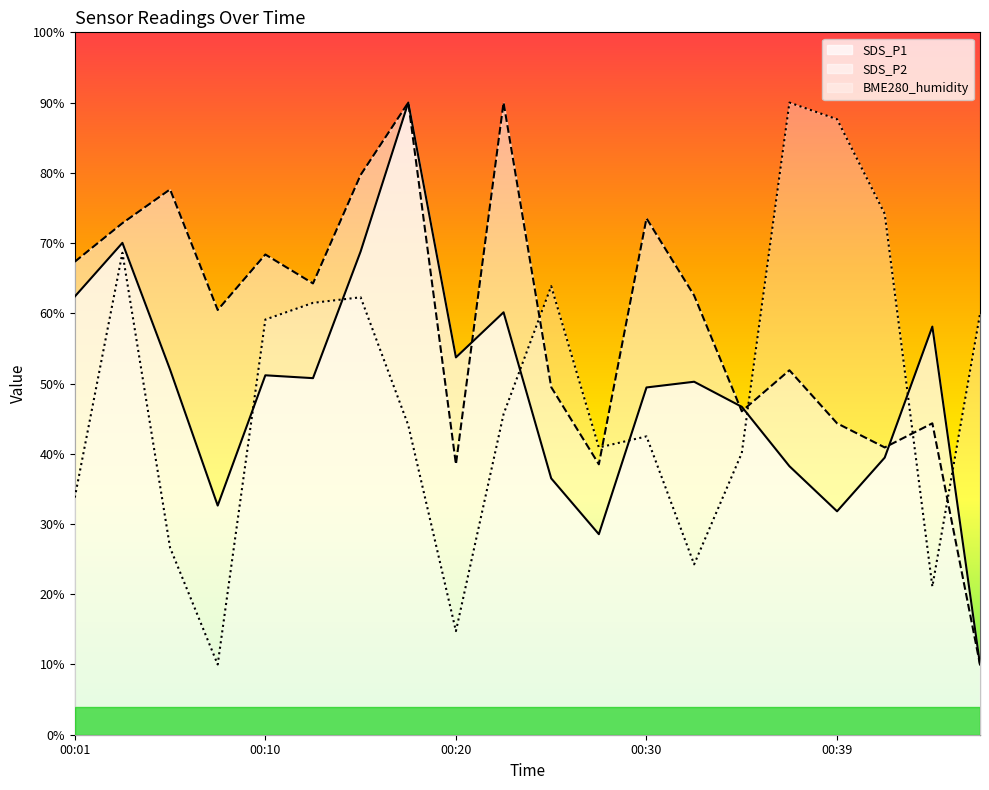

The value of SDS_P2 at 00:27 is 51.0. True or false?

False